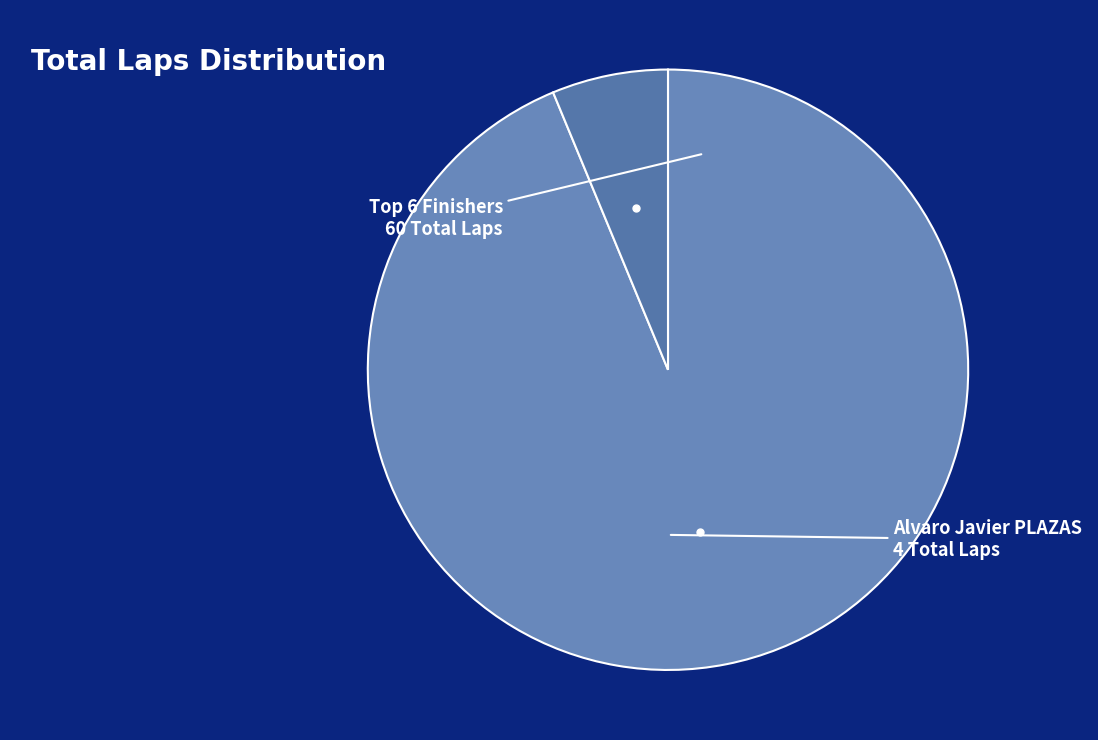

How many slices are in this pie chart?

2